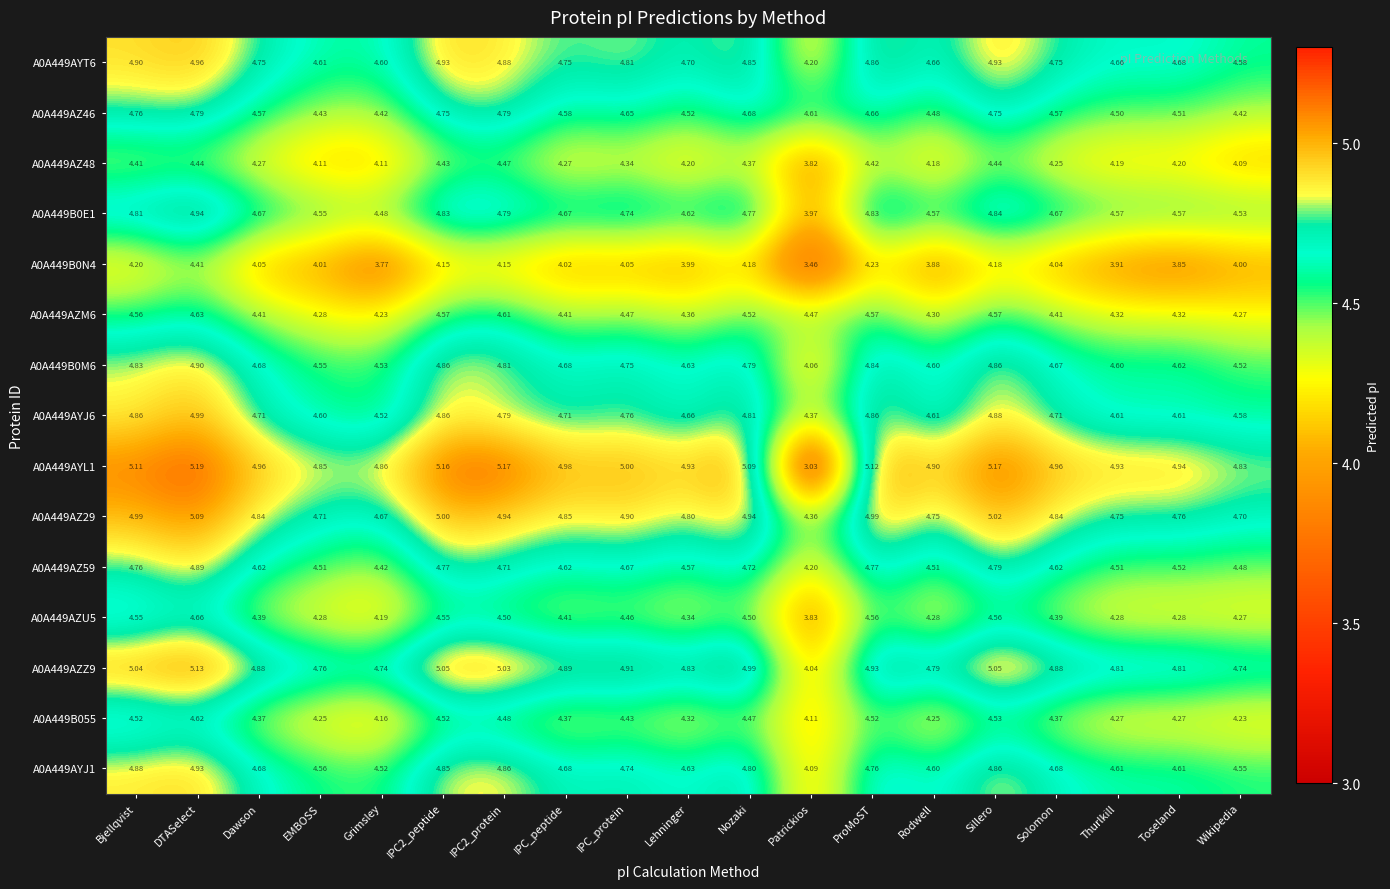

Which series has the largest total across all categories?

A0A449AYL1